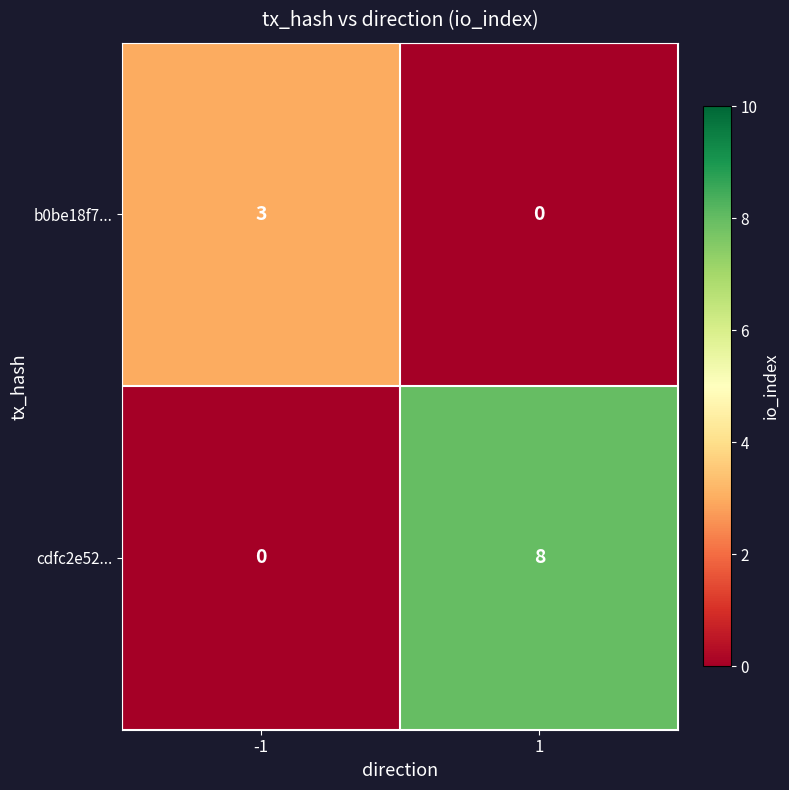

How many categories are shown in the chart?

2